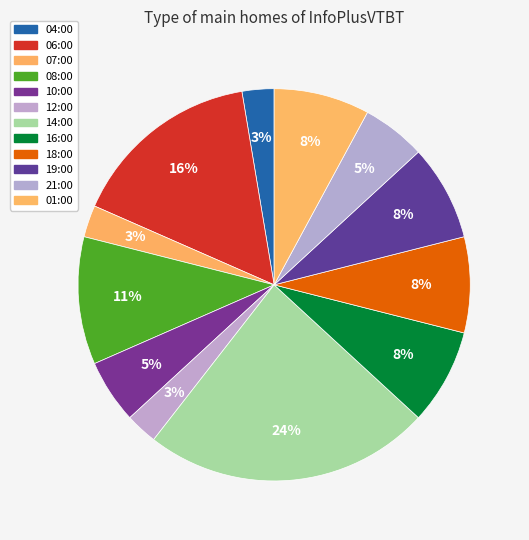

Count the number of slices in the pie.

12